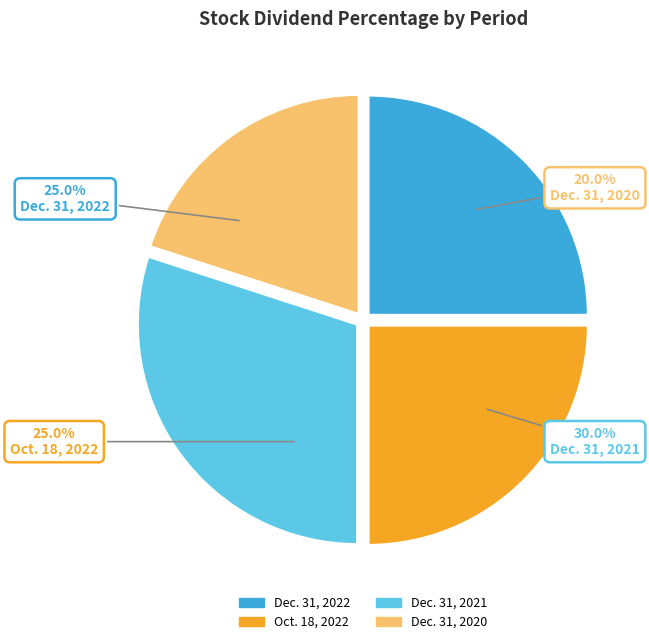

Between Dec. 31, 2020 and Oct. 18, 2022, which is larger?

Oct. 18, 2022